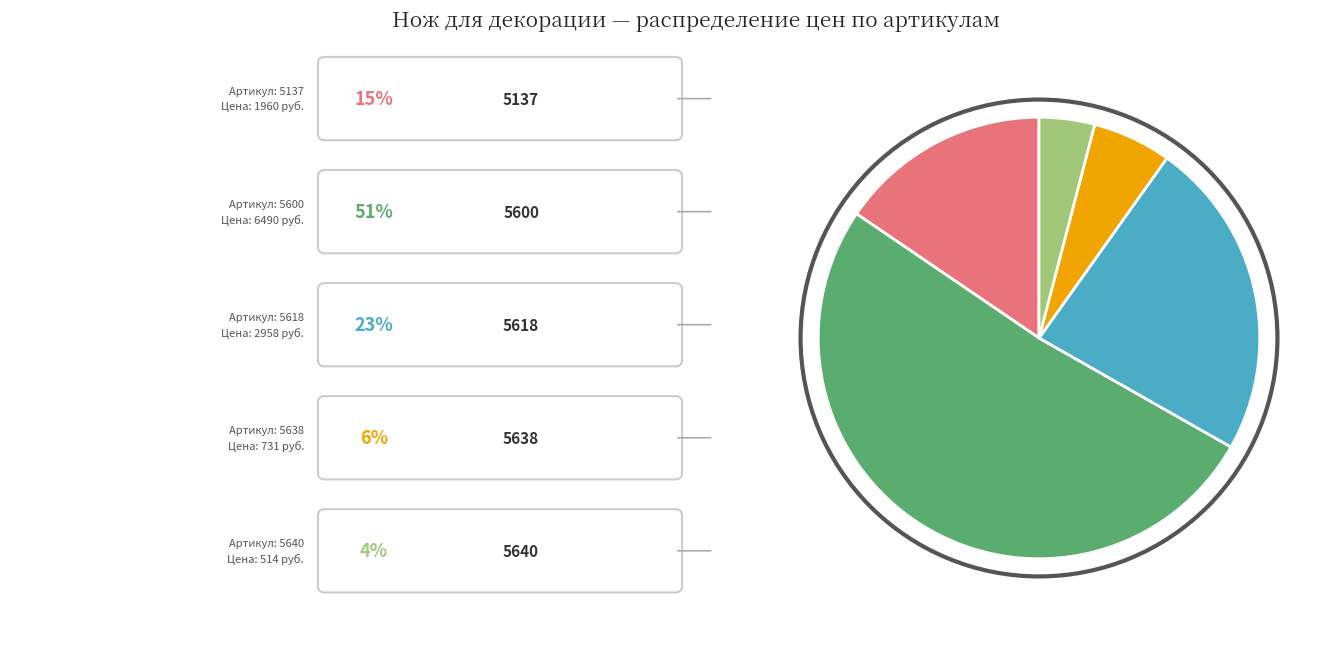

How many segments does this pie chart have?

5